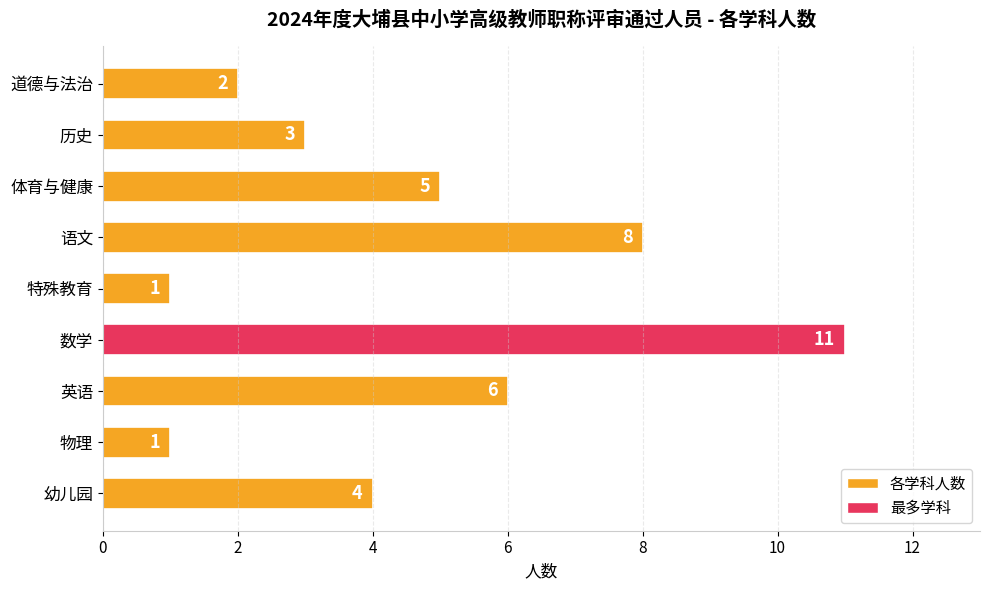

Which label corresponds to the largest value in the chart?

数学